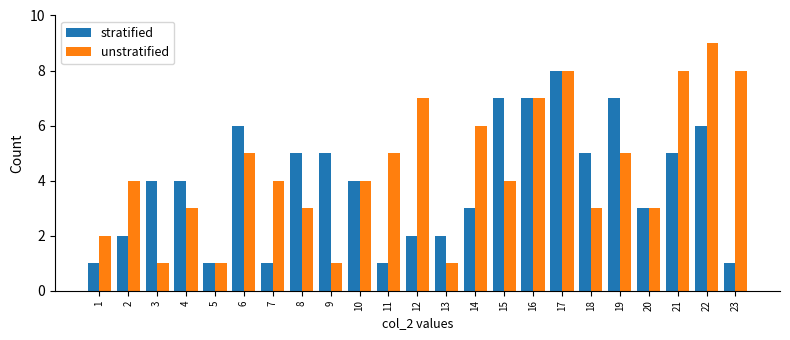

The unstratified series shows 6 at 14. True or false?

True